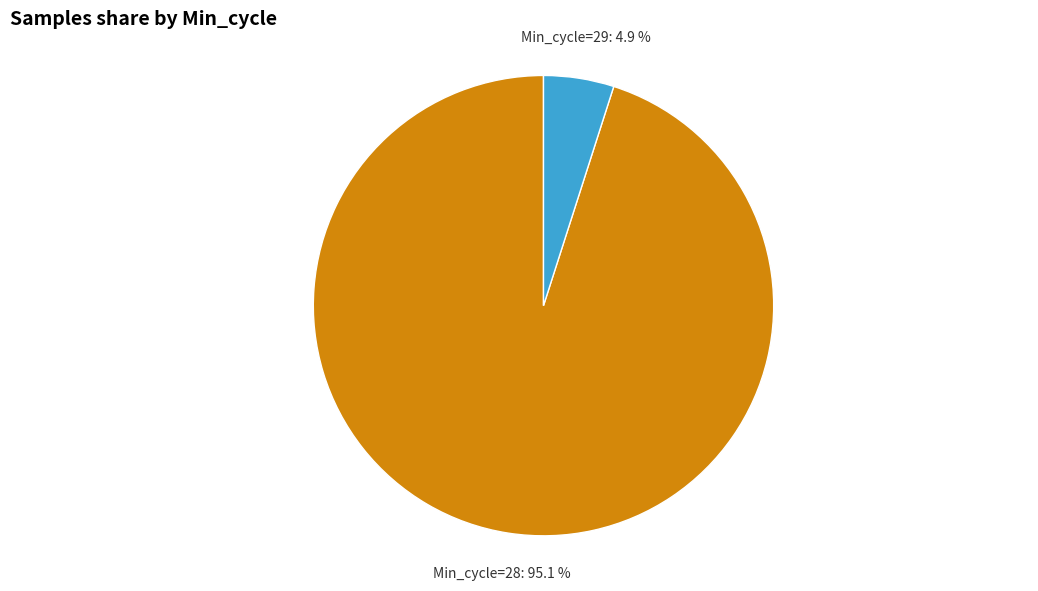

Is there any slice that represents more than half of the pie?

Yes